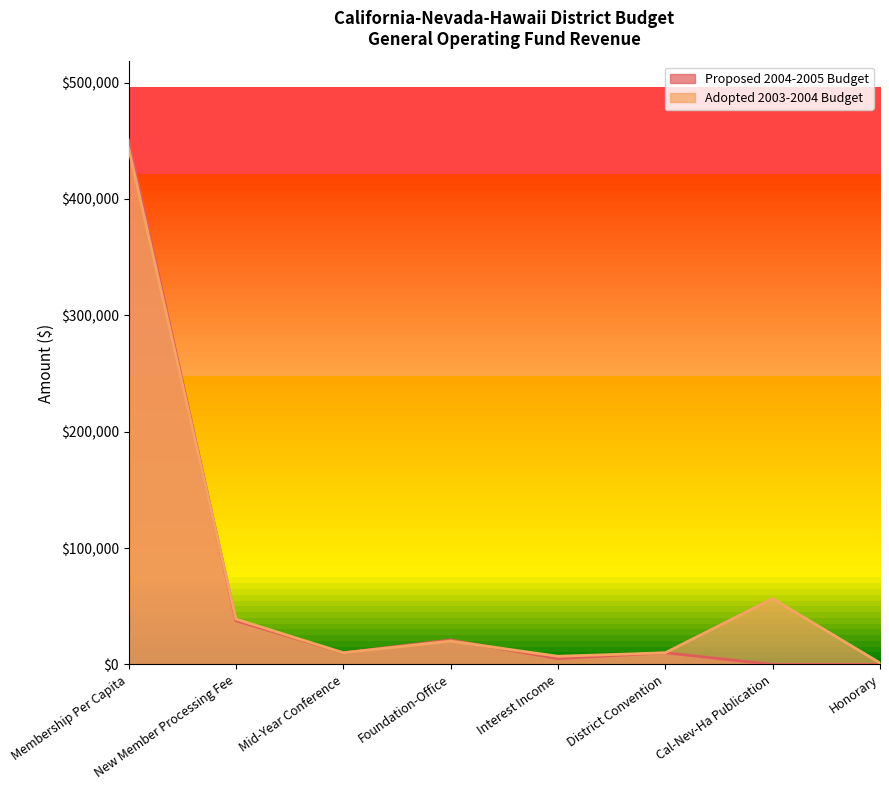

How many data points in Proposed 2004-2005 Budget are above 10000?

3